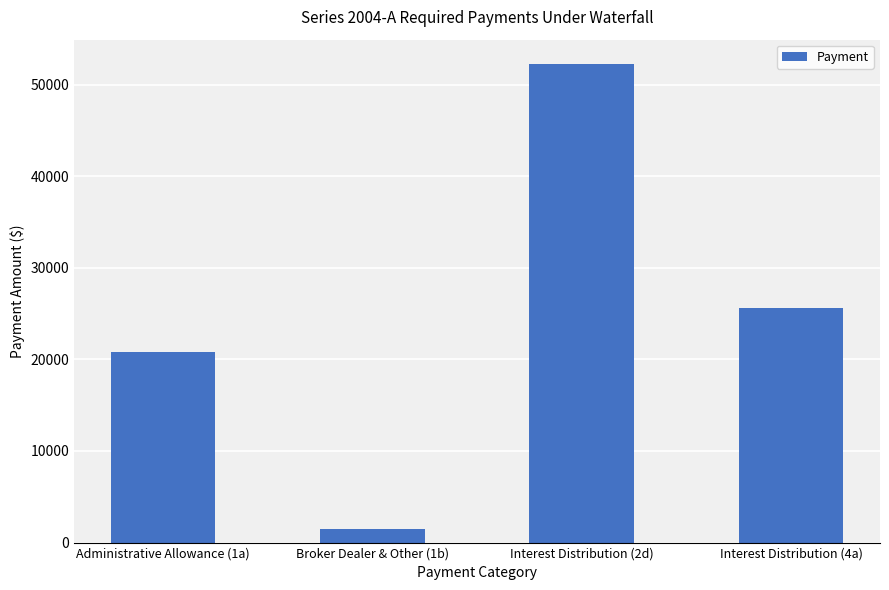

At which label does the data first exceed 25620?

Interest Distribution (2d)